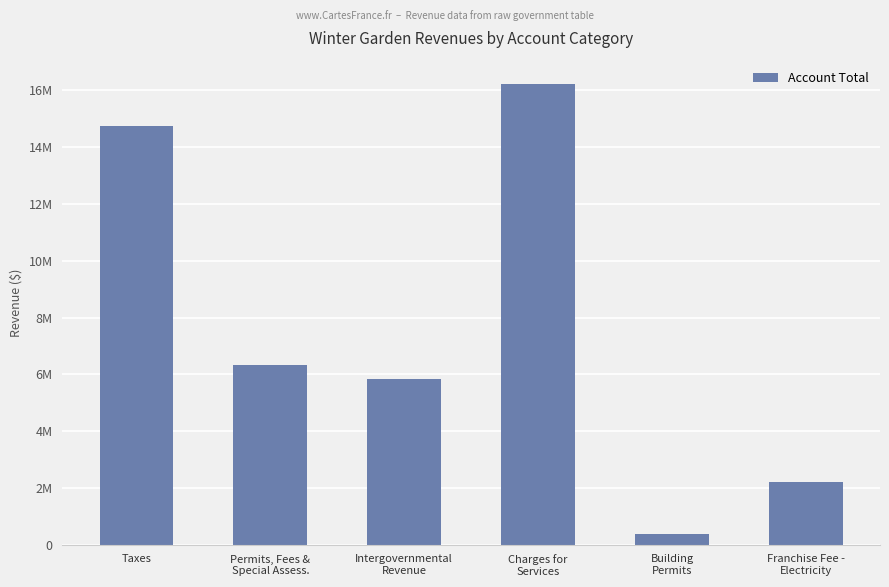

Does the chart contain any negative values?

No